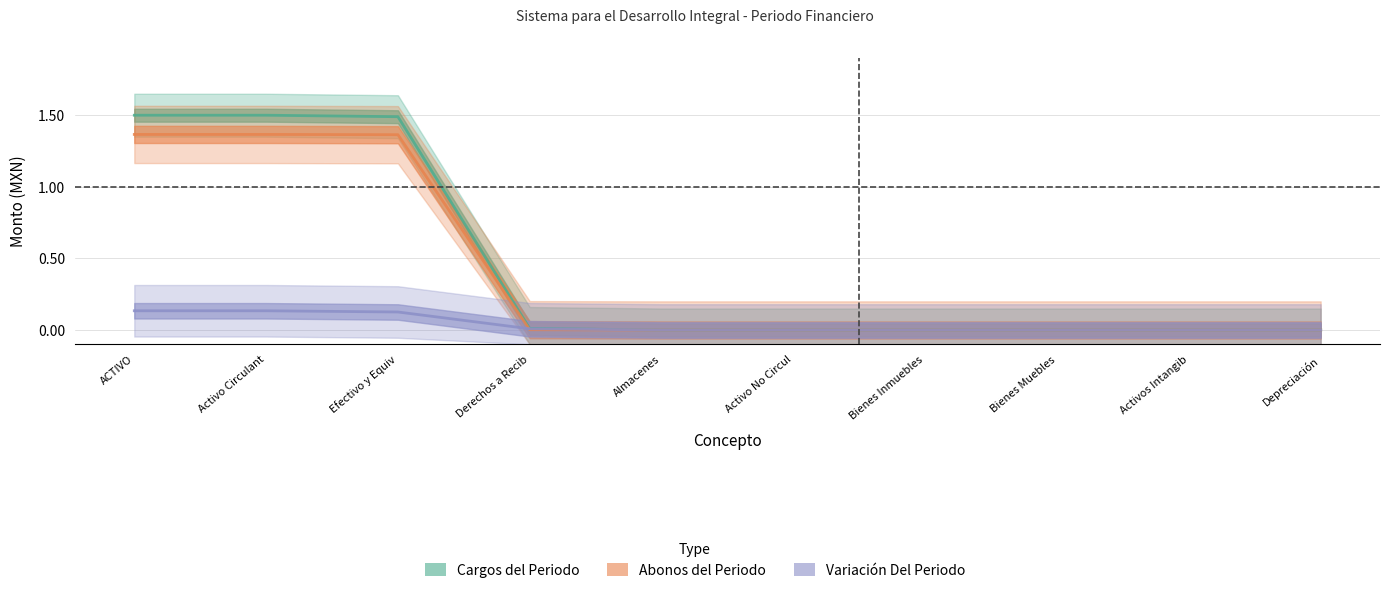

Is this an area chart (filled region under the line)?

No